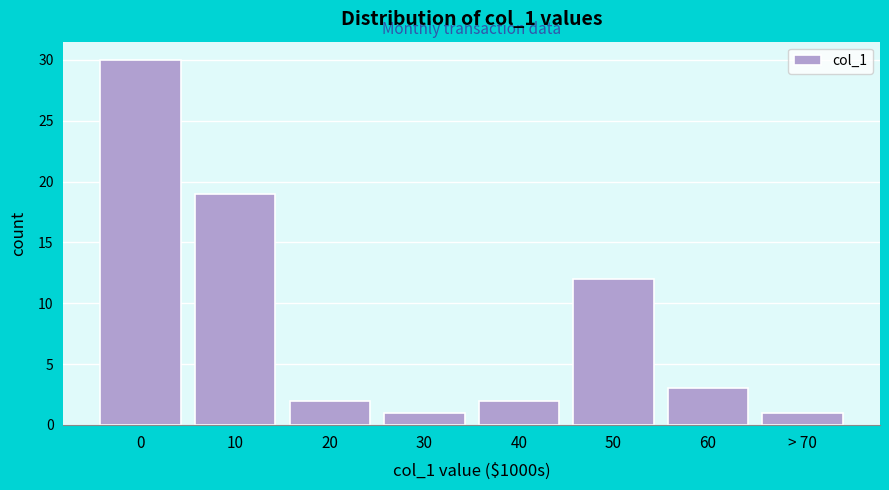

Reading left to right, list all the values displayed in this chart.

30	19	2	1	2	12	3	1